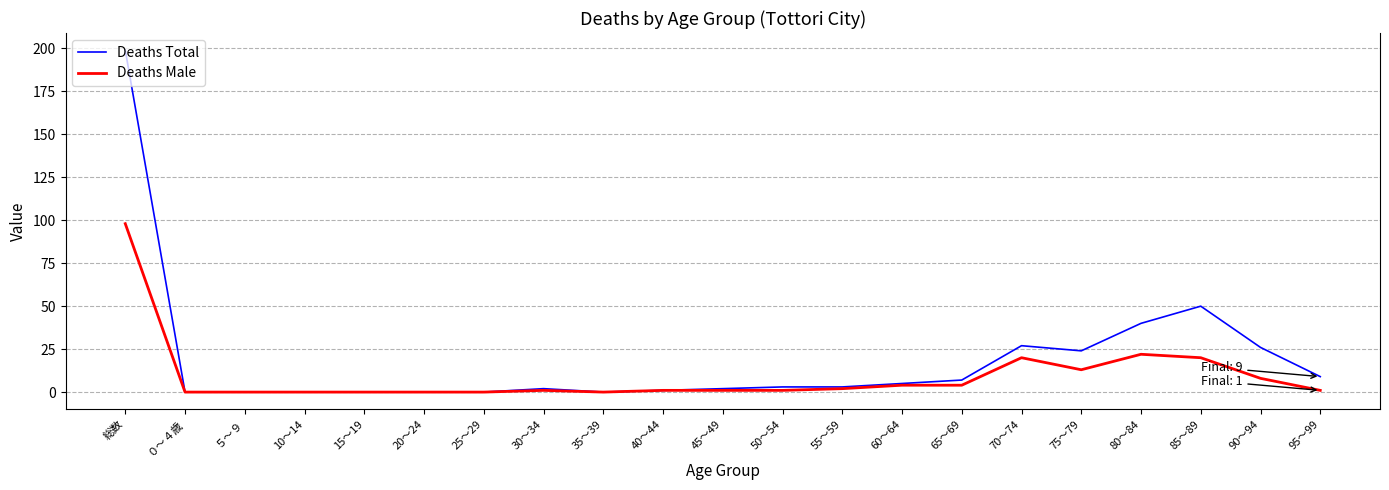

Is it true that Deaths Male equals 2 at 55～59?

True